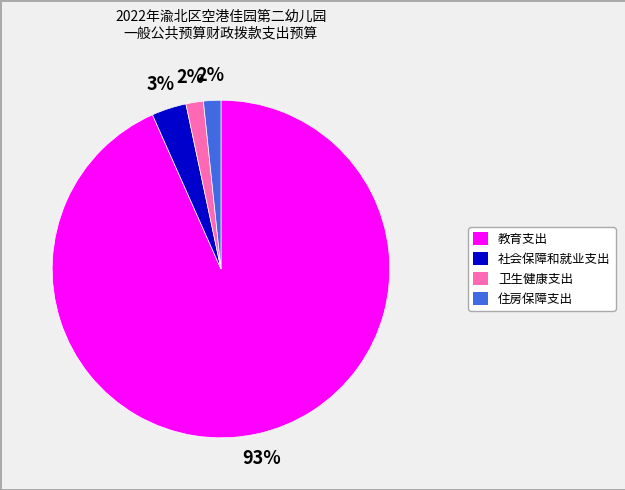

True or false: 教育支出 accounts for 85% of the total.

False